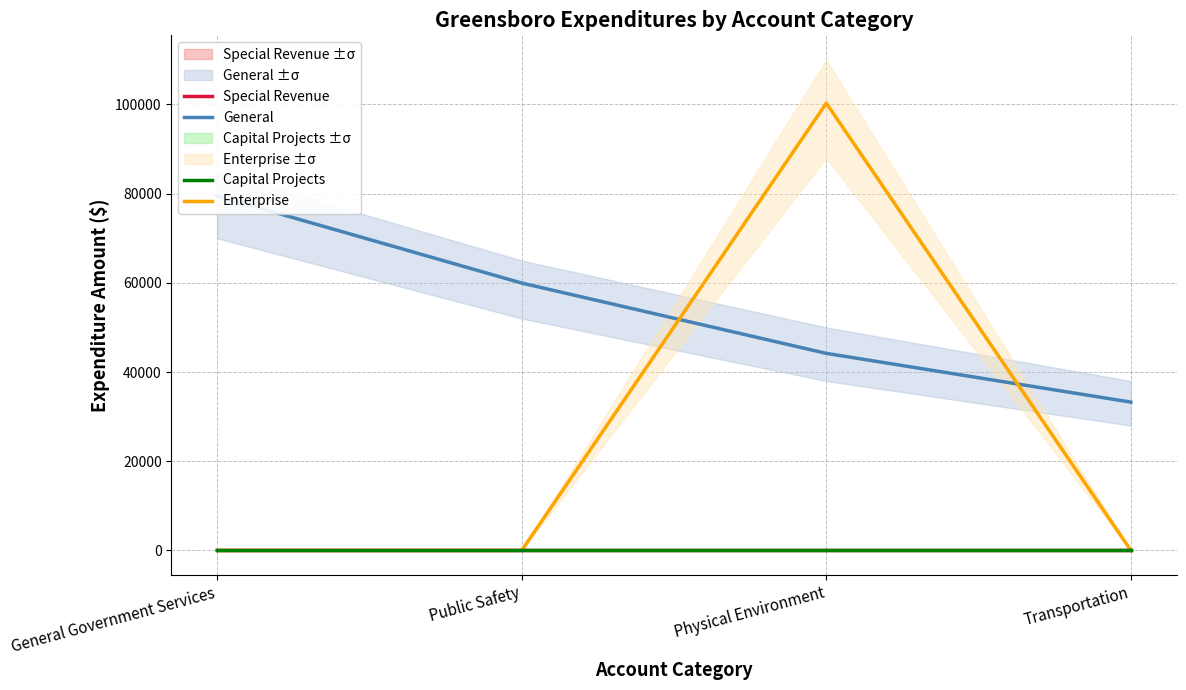

How many values in Enterprise are above zero?

1